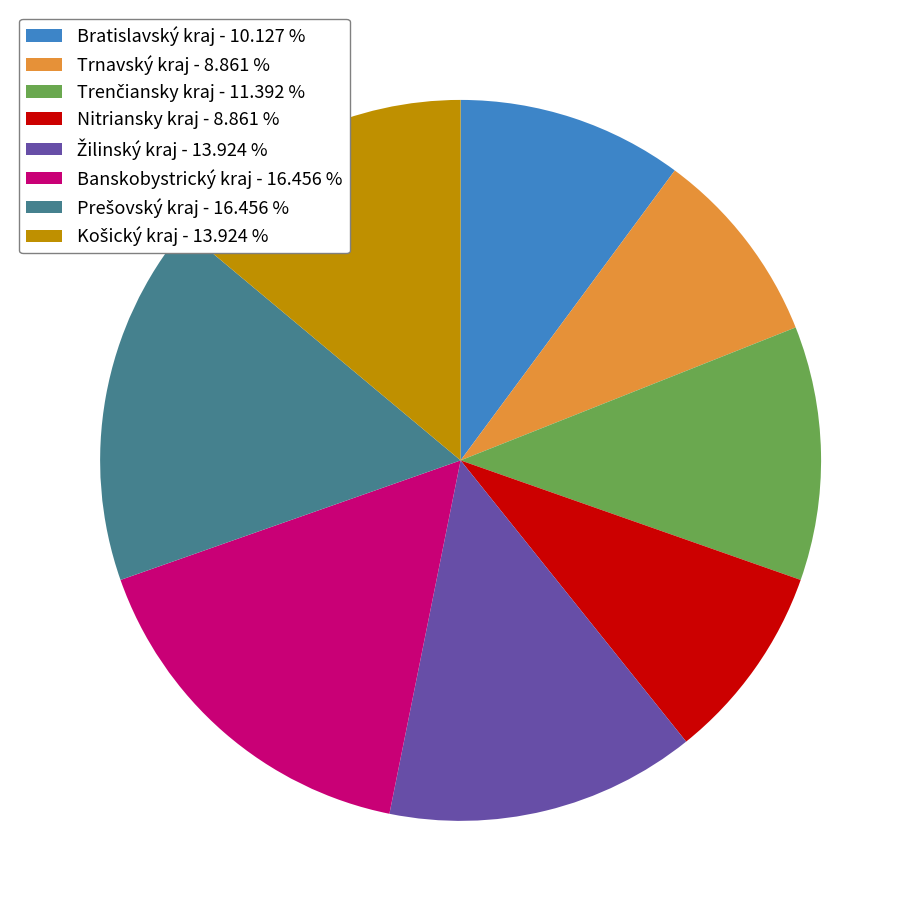

Which has a higher value, Banskobystrický kraj - 16.456 % or Trnavský kraj - 8.861 %?

Banskobystrický kraj - 16.456 %